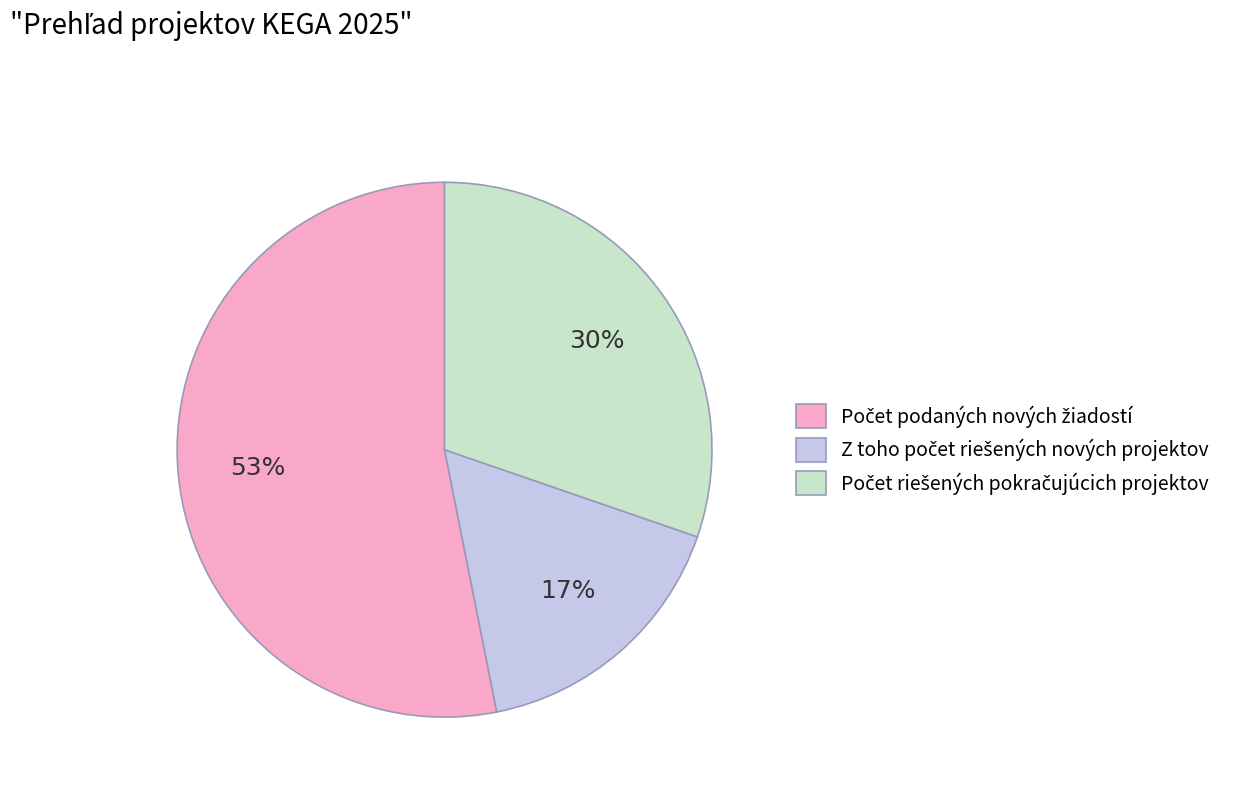

Is there a majority slice in this chart?

Yes